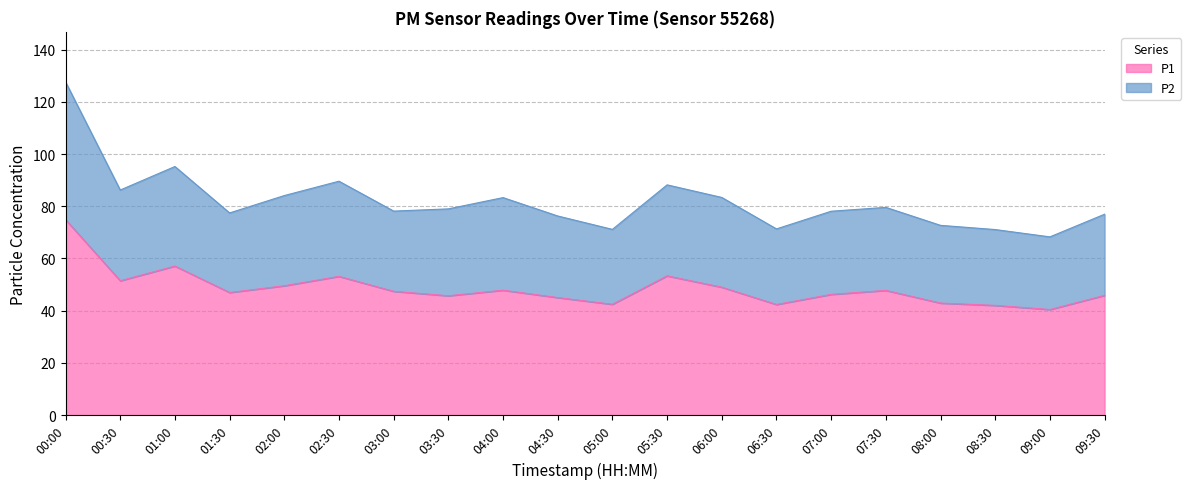

What is the spread (max minus min) of values at 04:00?

35.5